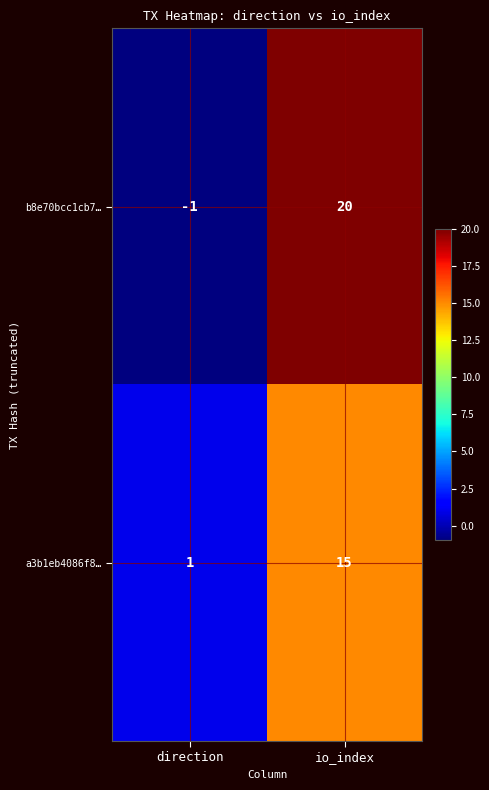

What is the sum of the b8e70bcc1cb7… values at direction and io_index?

19